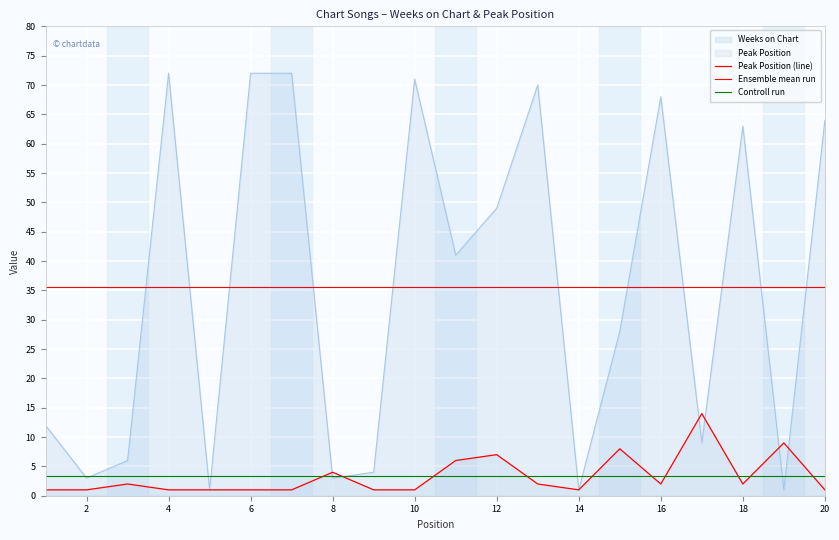

After their last crossing, which series has the higher values: Weeks on Chart or Peak Position?

Weeks on Chart